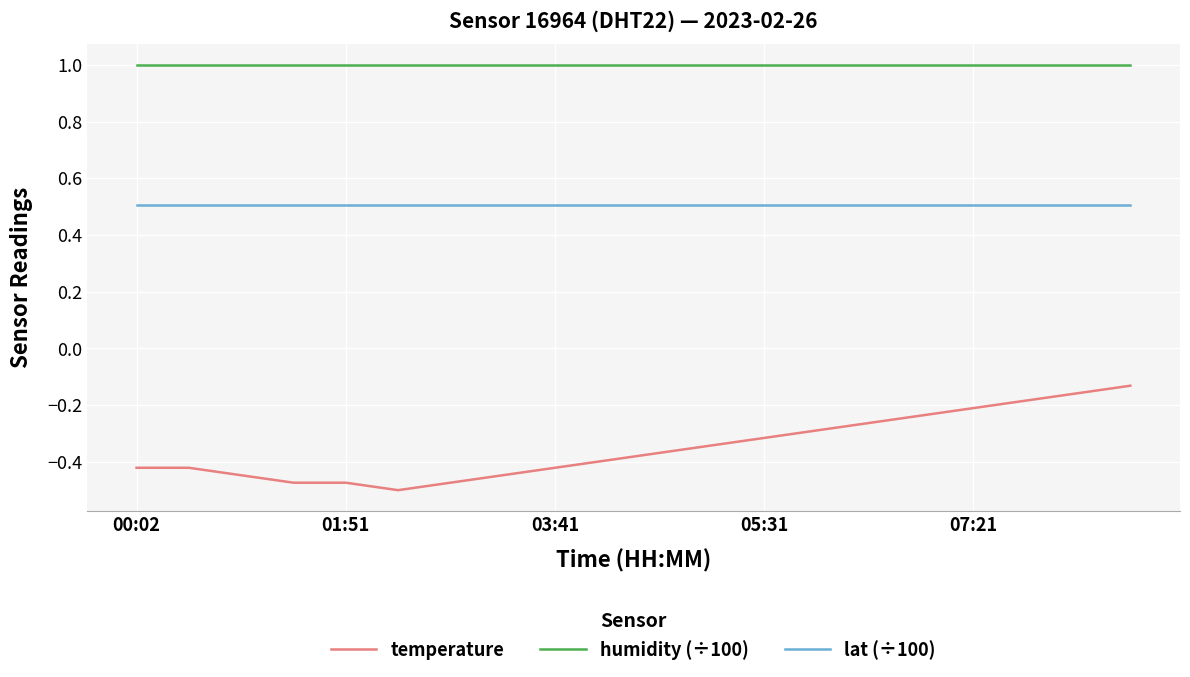

True or false: humidity (÷100) and temperature cross at least once.

False